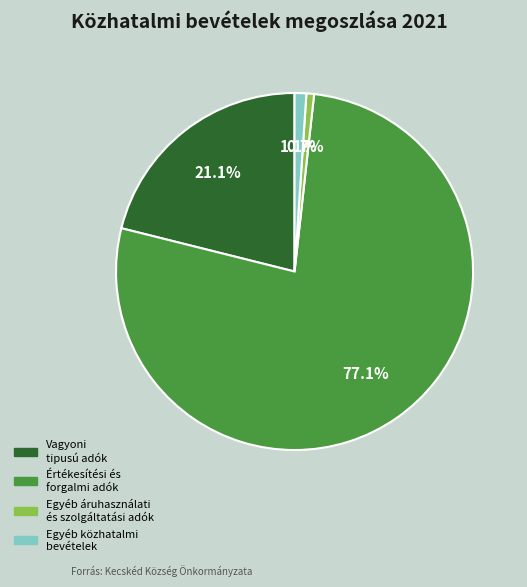

The Egyéb közhatalmi bevételek slice represents 11% of the pie. True or false?

False